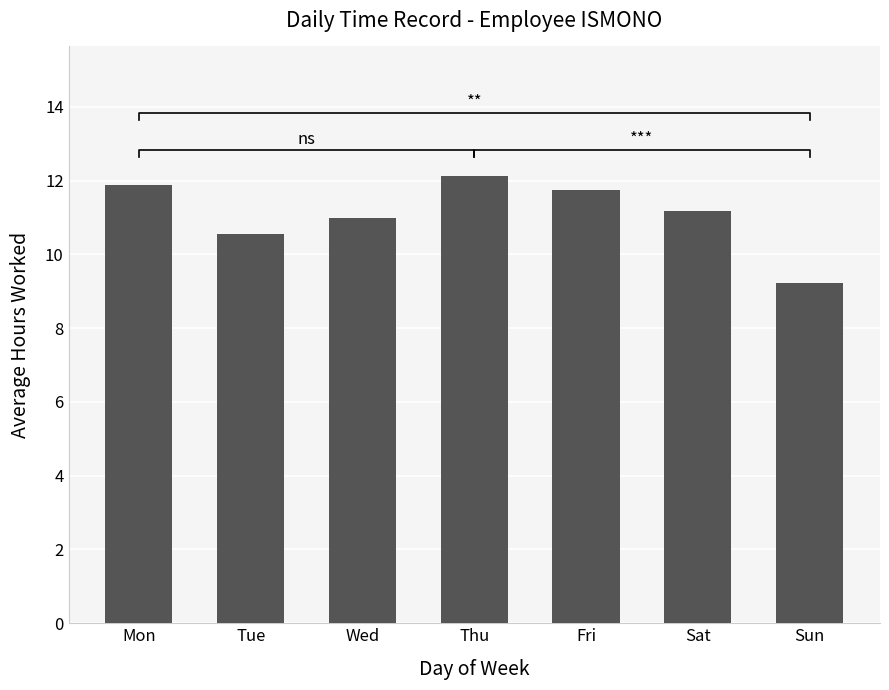

At which label does the data first exceed 11?

Mon